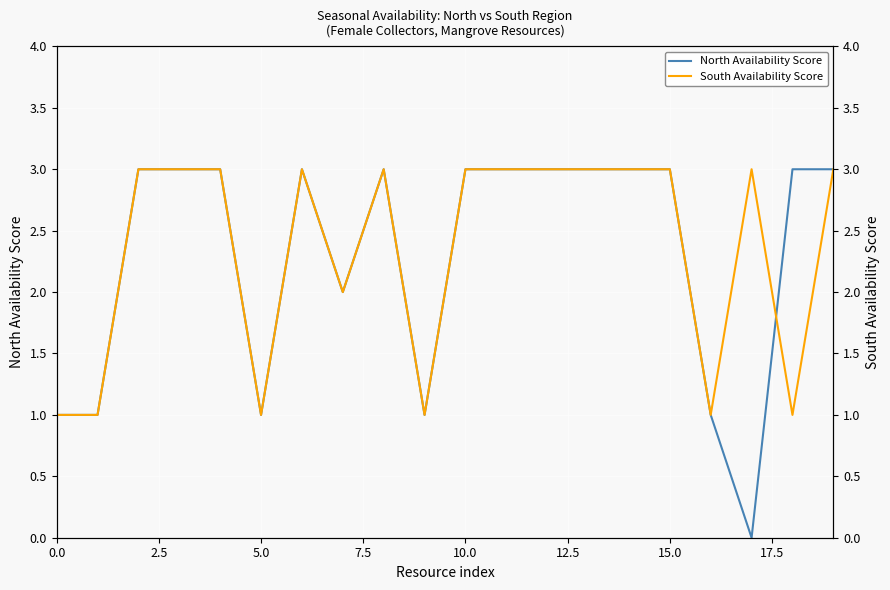

What is the highest value of the North Availability Score series?

3